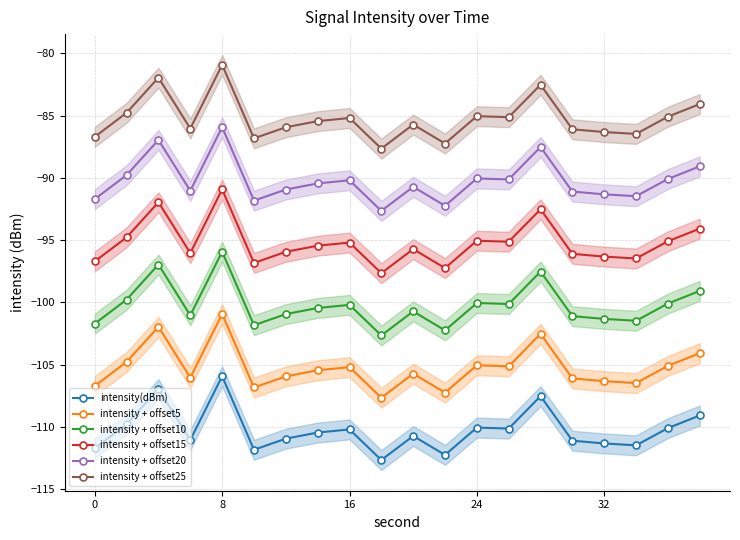

Rank the series by their maximum value, from highest to lowest.

intensity + offset25, intensity + offset20, intensity + offset15, intensity + offset10, intensity + offset5, intensity(dBm)